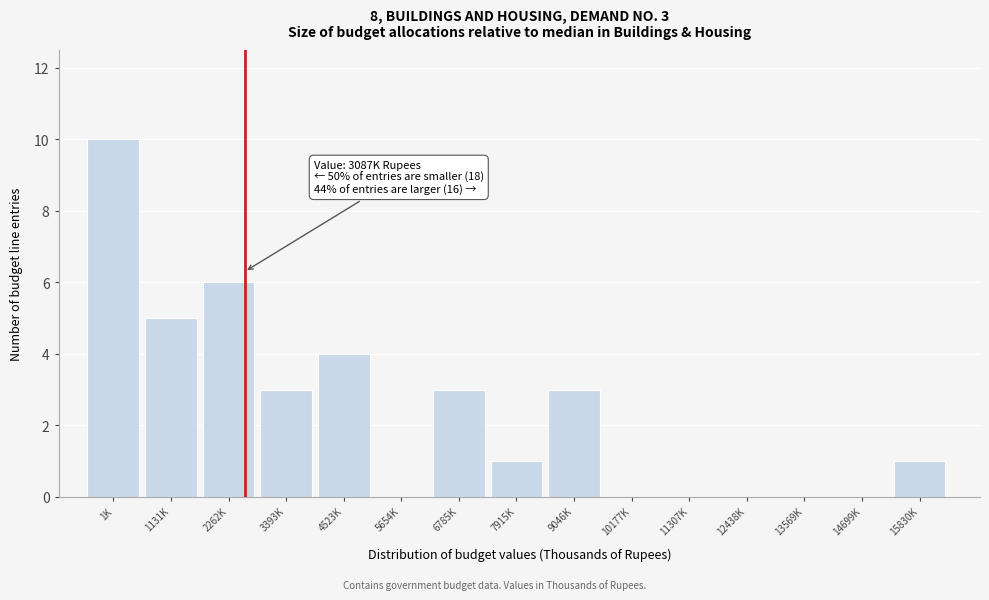

Reading left to right, what are all the values shown in this chart?

1K=10	1131K=5	2262K=6	3393K=3	4523K=4	5654K=0	6785K=3	7915K=1	9046K=3	10177K=0	11307K=0	12438K=0	13569K=0	14699K=0	15830K=1